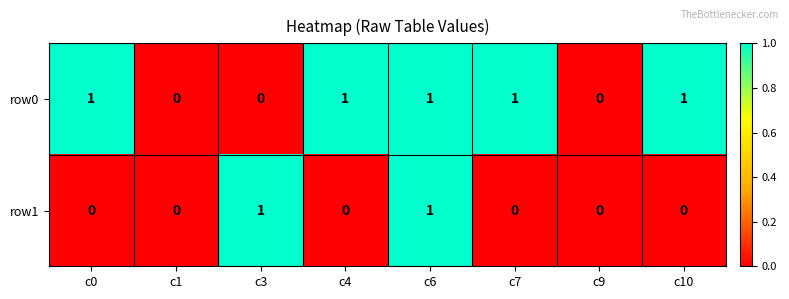

At c0, list the series in order from largest to smallest.

row0, row1